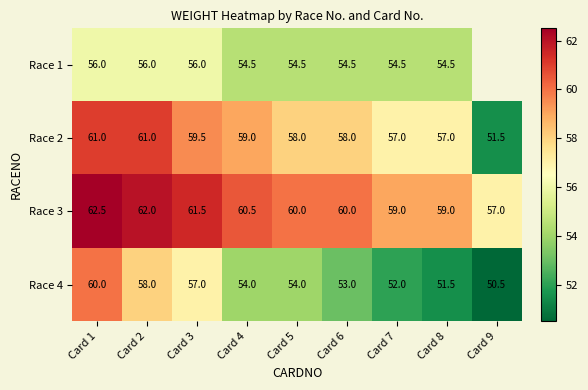

Rank the series at Card 1 from highest to lowest value.

Race 3, Race 2, Race 4, Race 1